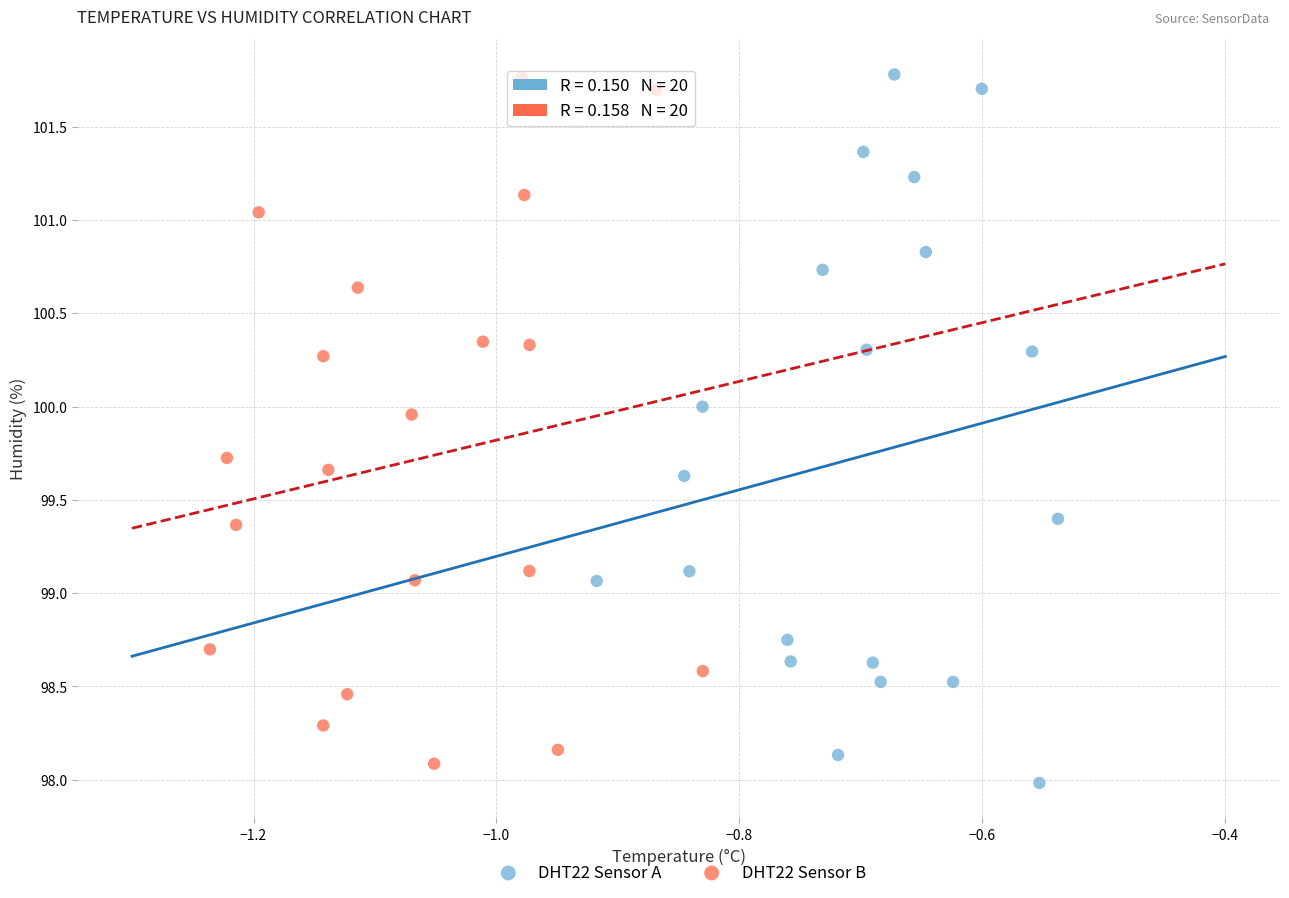

What are all the series names shown in the legend?

DHT22 Sensor A, DHT22 Sensor B